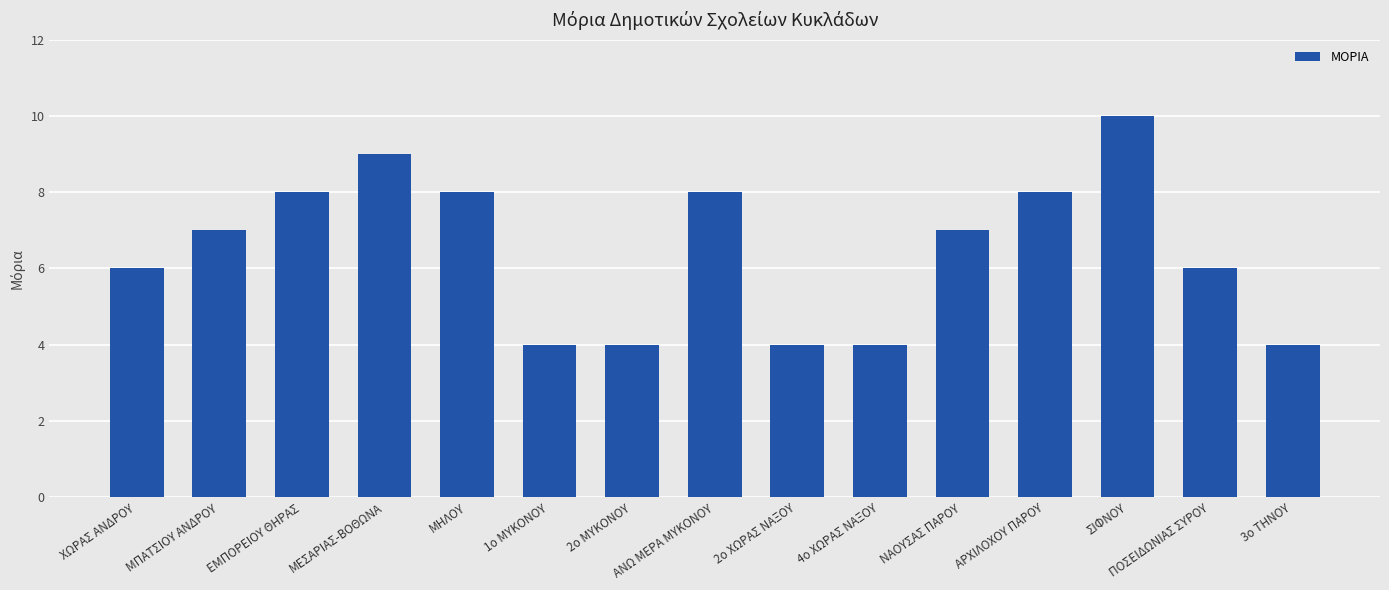

Is it true that the value at ΕΜΠΟΡΕΙΟΥ ΘΗΡΑΣ is 8?

True